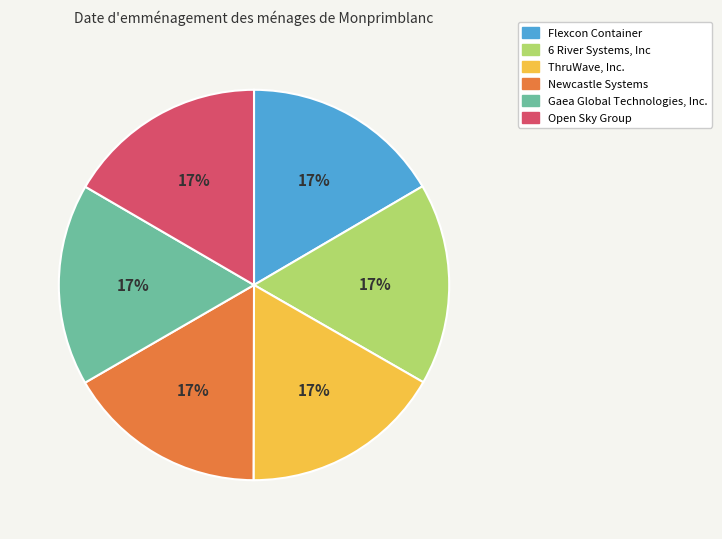

True or false: ThruWave, Inc. accounts for 17% of the total.

True